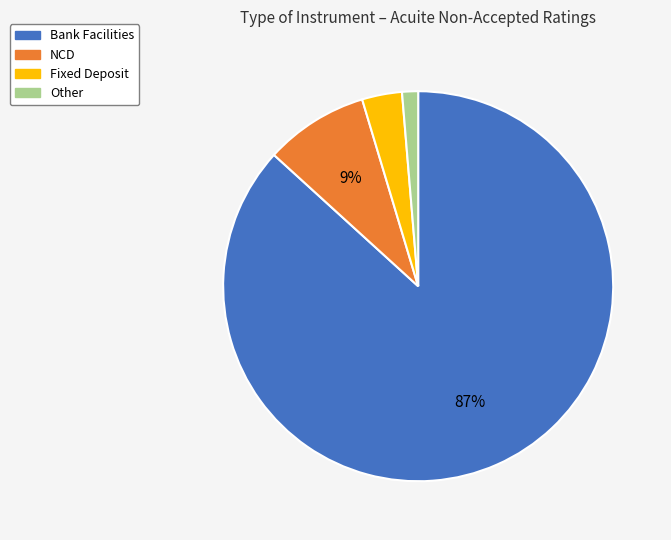

To the nearest percent, what portion does NCD represent?

9%